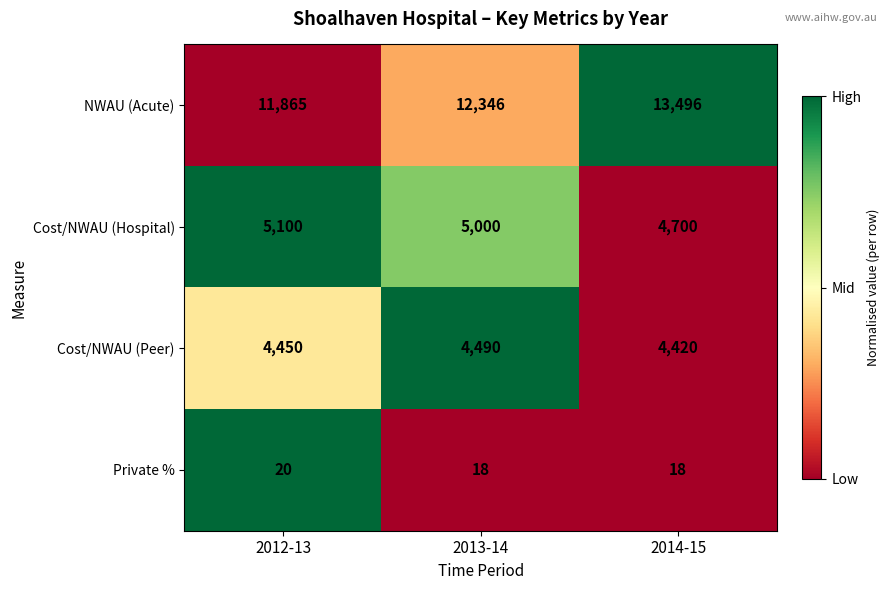

Rank the series by their maximum value, from lowest to highest.

Private %, Cost/NWAU (Peer), Cost/NWAU (Hospital), NWAU (Acute)